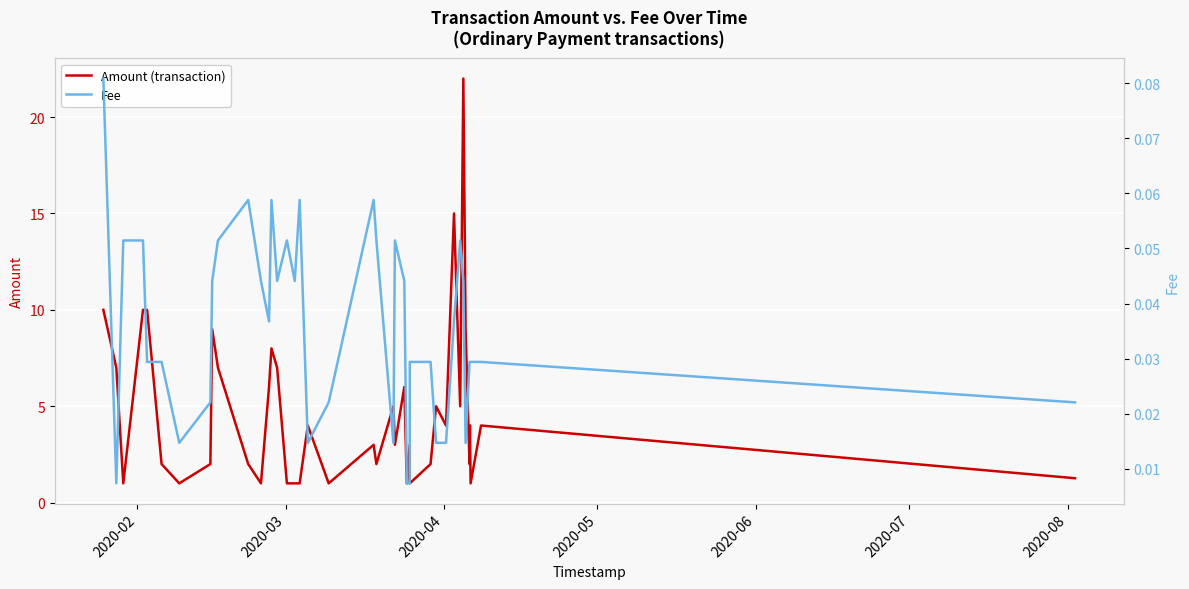

What is the minimum value for Amount (transaction)?

1.0